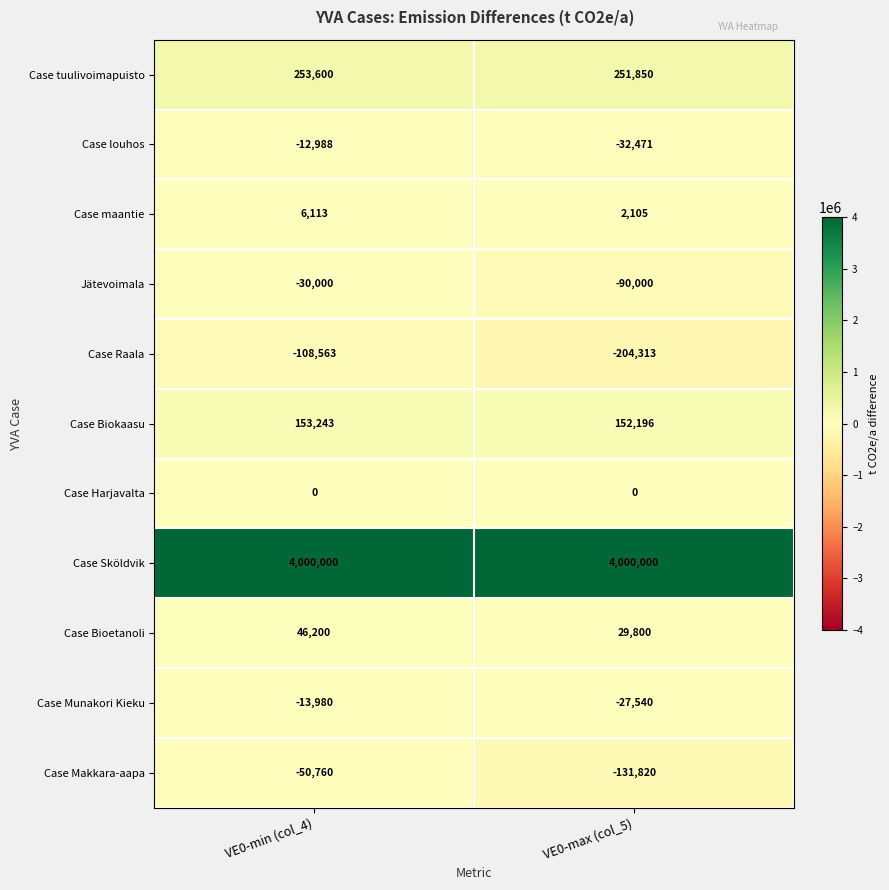

Which series has the largest range (max minus min)?

Case Raala